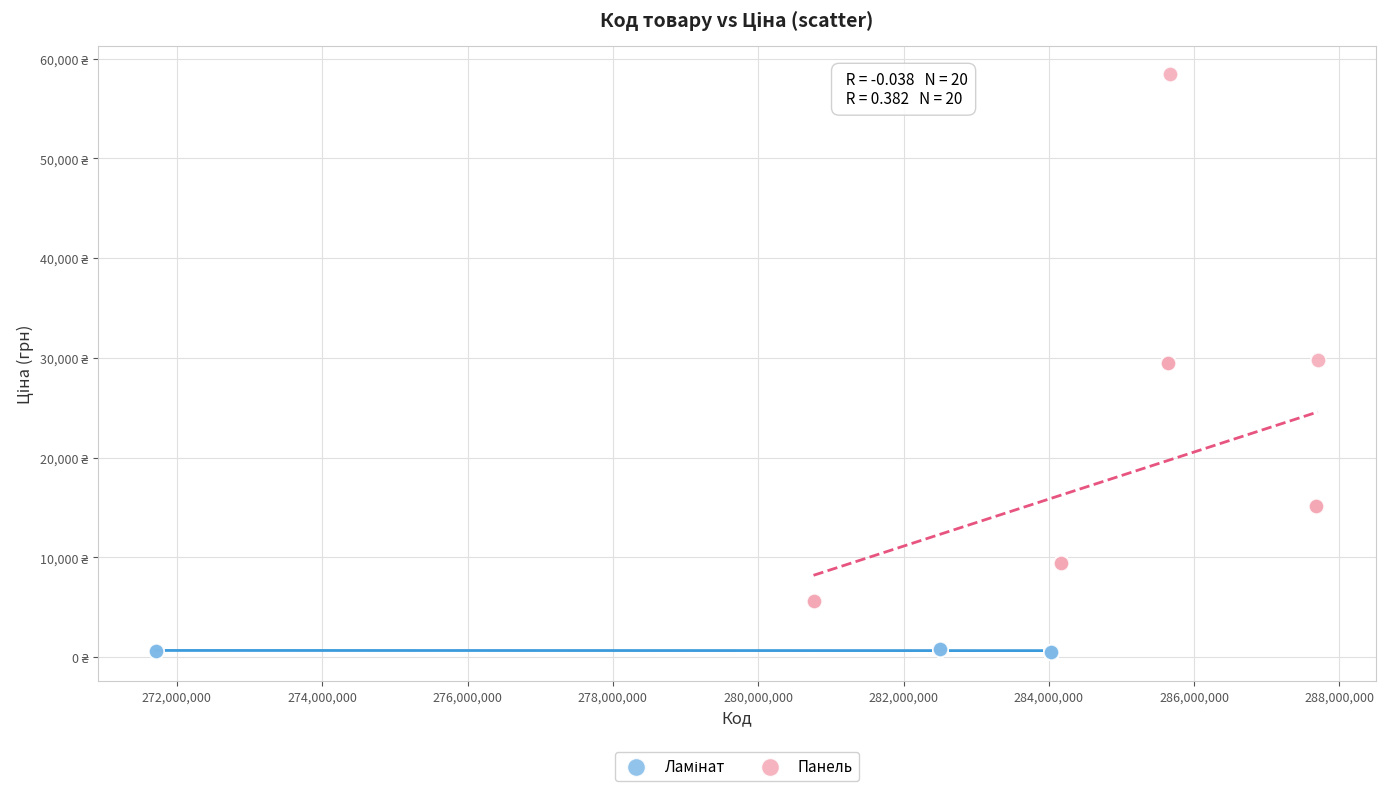

Which series reaches the maximum Y coordinate?

Панель